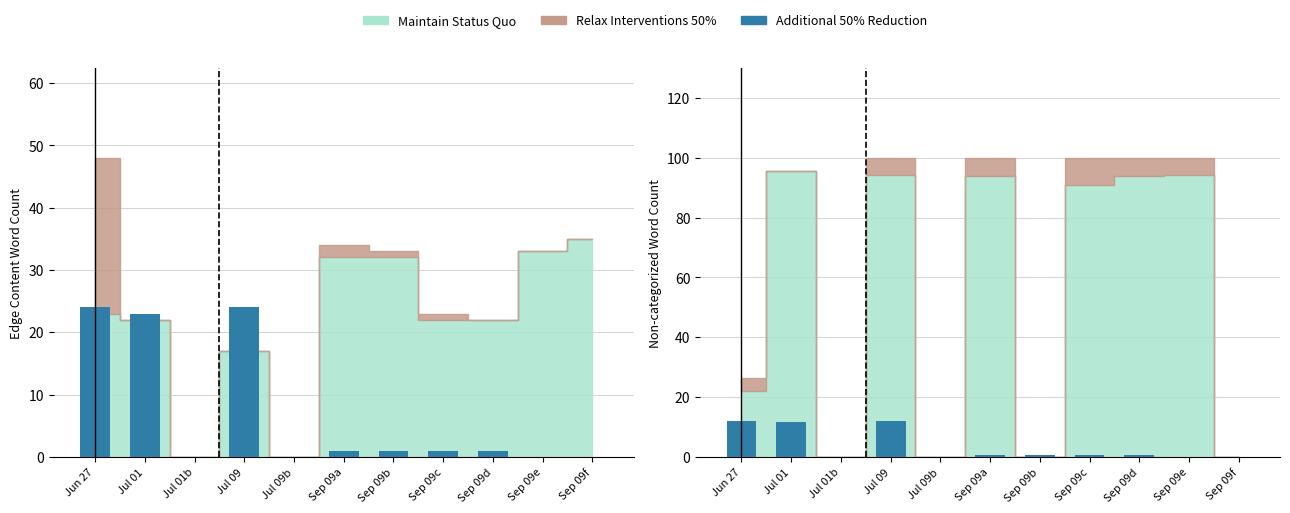

What position from the right is Sep 09e?

2